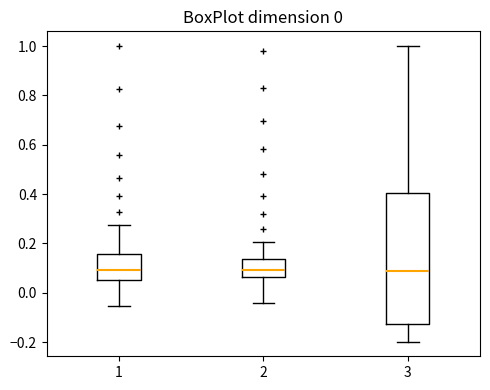

Where does the median line of the box at x = 1 sit on the y-axis? The values are not printed on the chart, so give them approximately, as read against the axis.

0.10